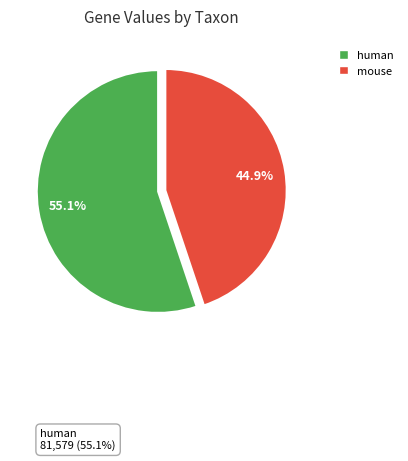

What is the majority slice?

human